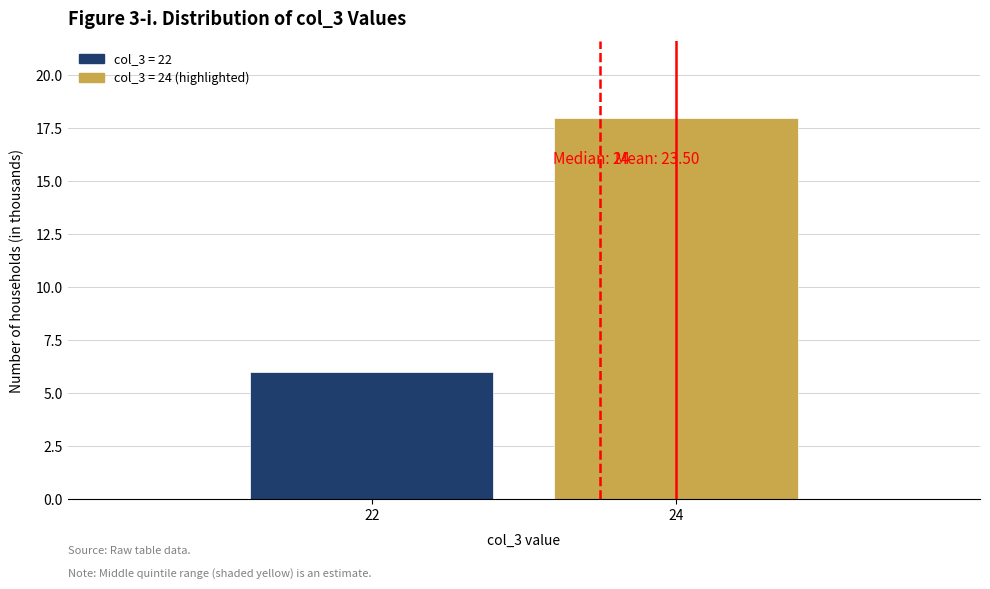

Reading left to right, transcribe all the data shown in this chart.

22=6	24=18